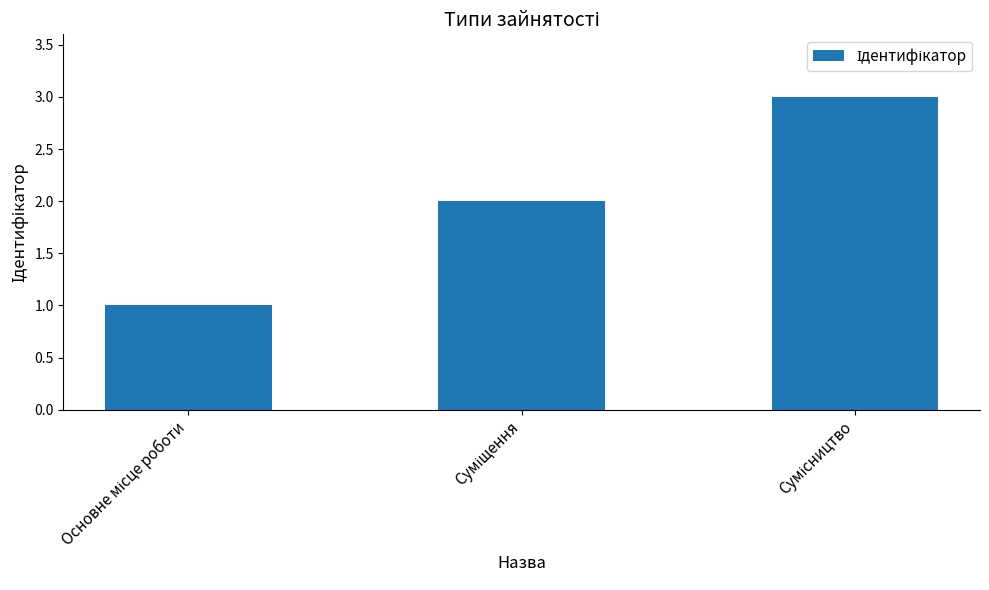

What is the sum of all values?

6